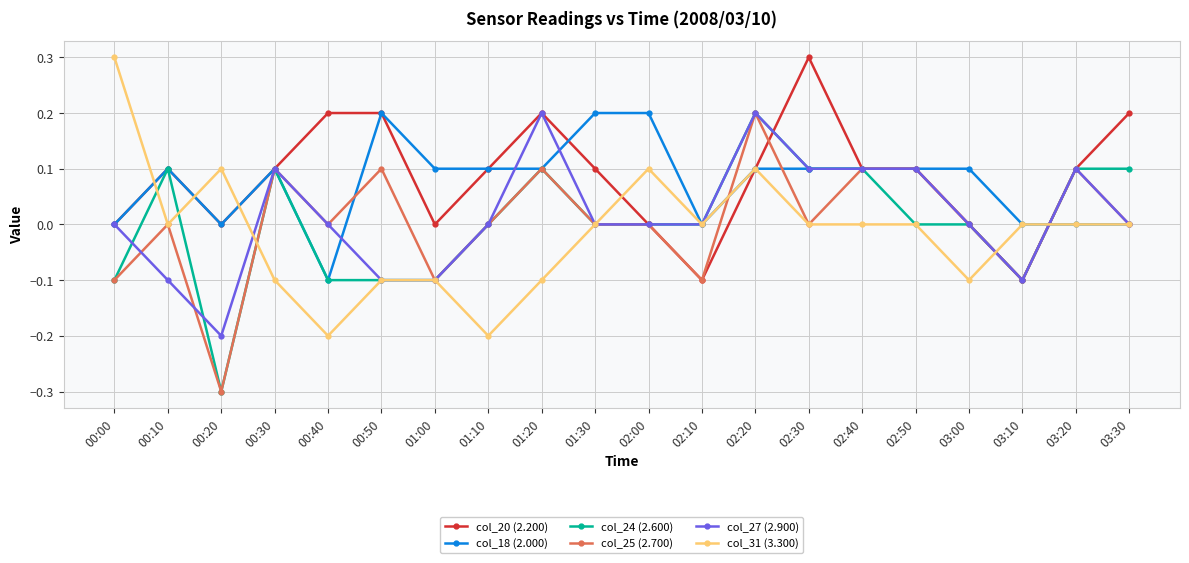

How many col_25 (2.700) values are between 0 and 1?

15